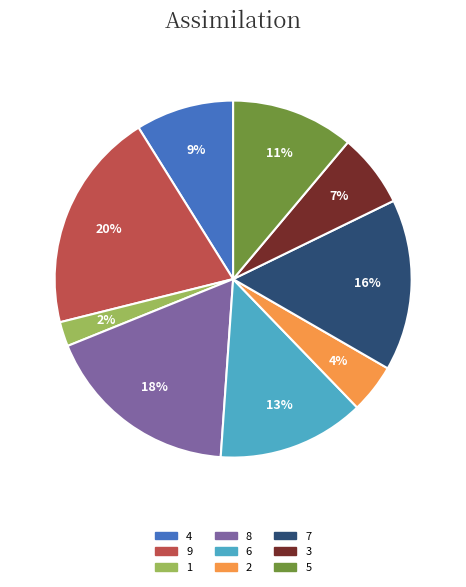

To the nearest percent, what percentage of the pie is 8?

18%